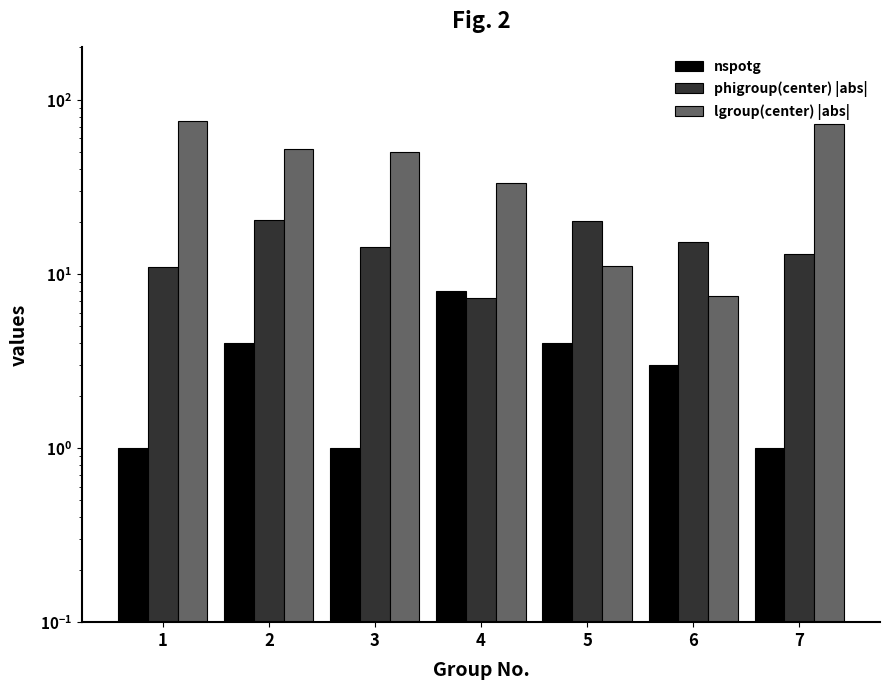

What is the sum of the nspotg values at 3 and 4?

9.0